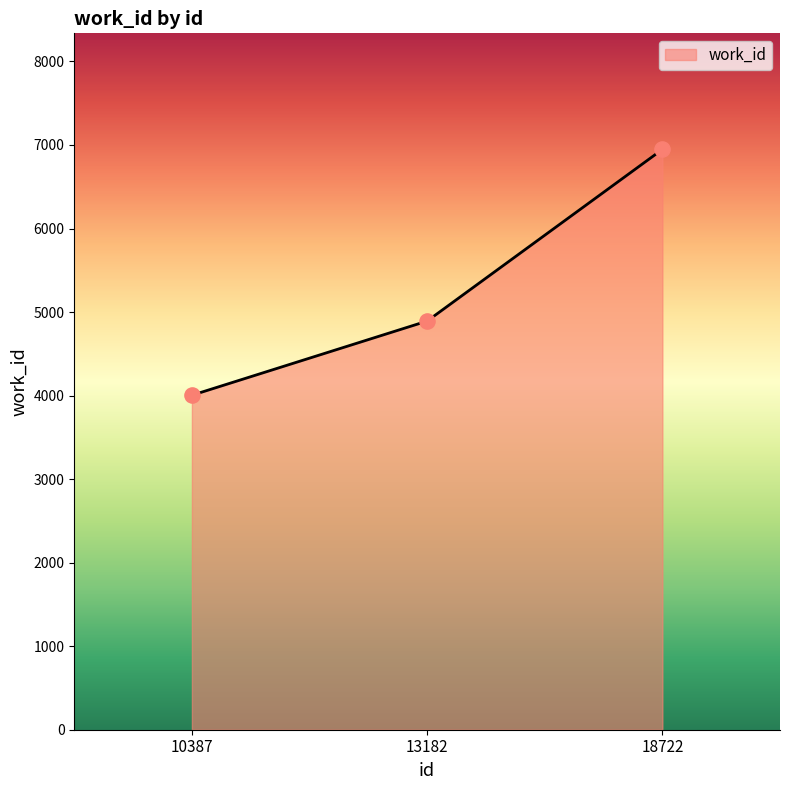

Which has a higher value, 18722 or 13182?

18722